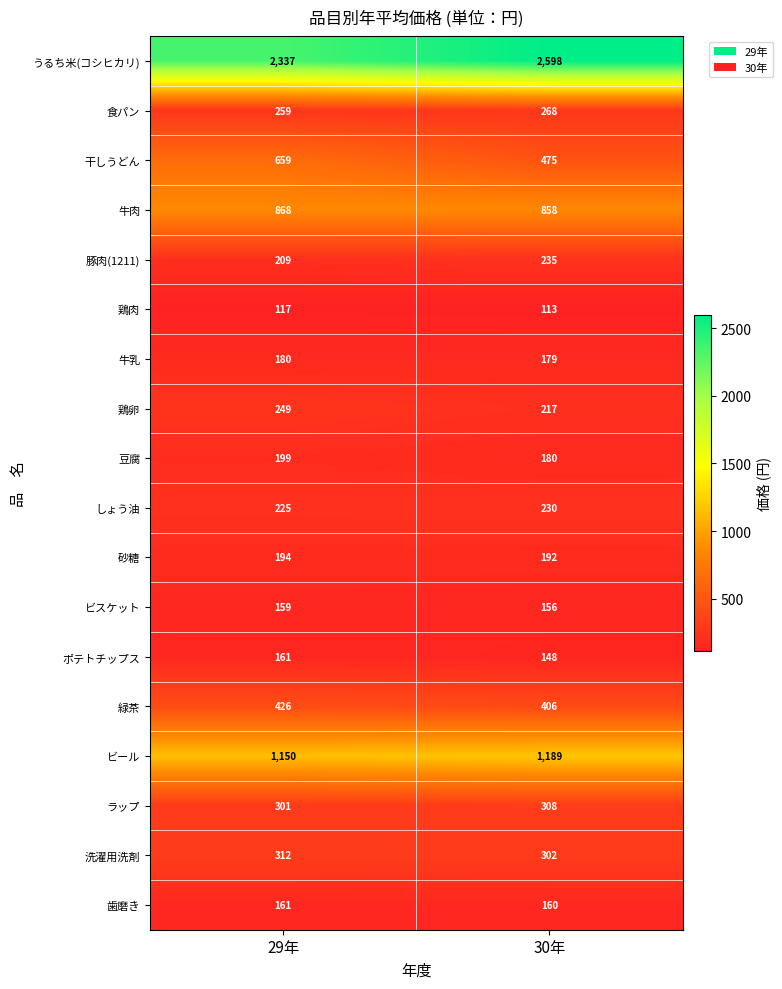

Which series has the largest total across all categories?

うるち米(コシヒカリ)